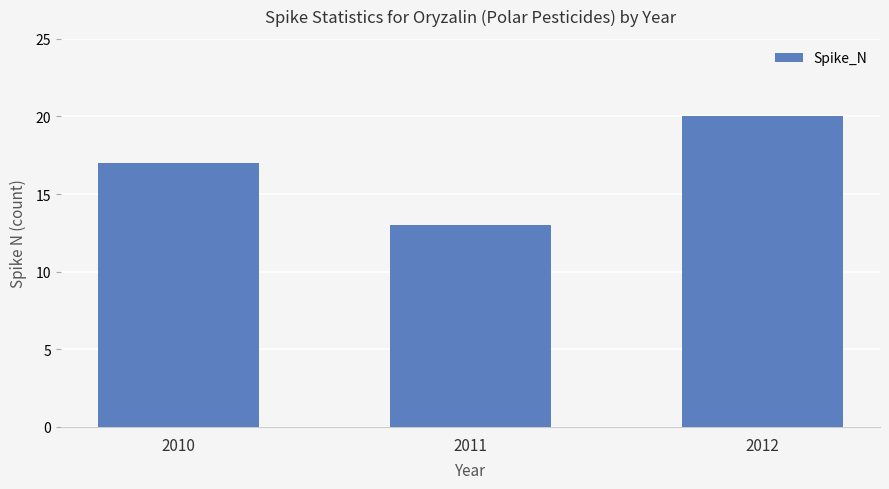

At which label is the value closest to 16?

2010